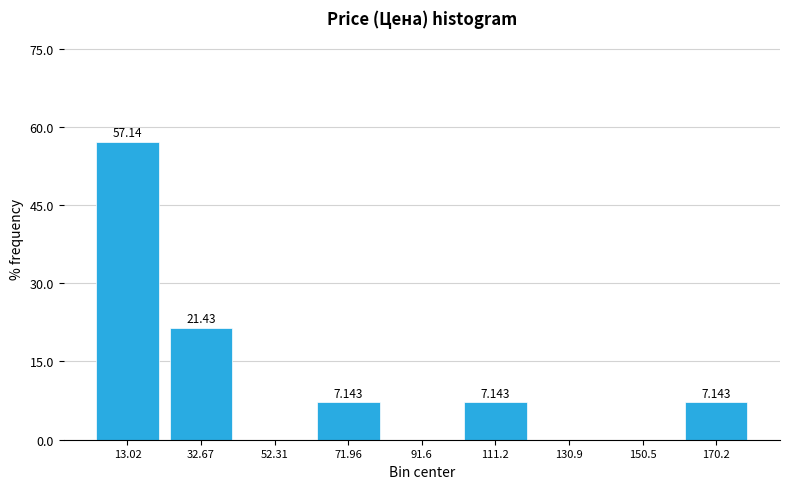

Over which range of the x-axis is the bar tallest?

4 to 22